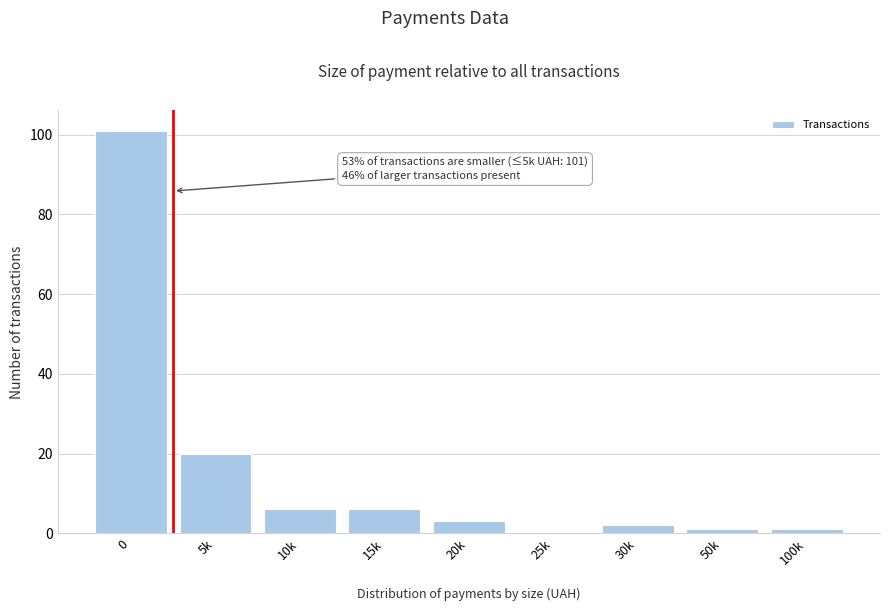

Between 15k and 20k, which is larger?

15k